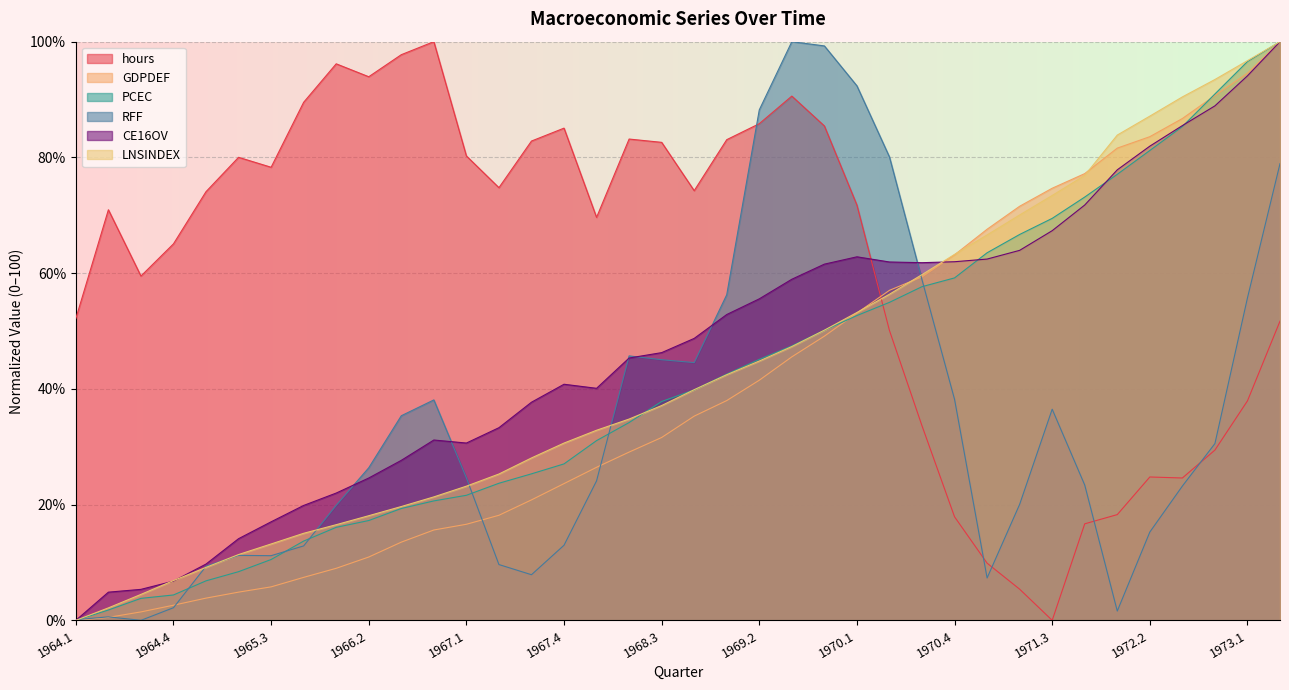

At 1966.2, list the series in order from largest to smallest.

hours, RFF, CE16OV, LNSINDEX, PCEC, GDPDEF